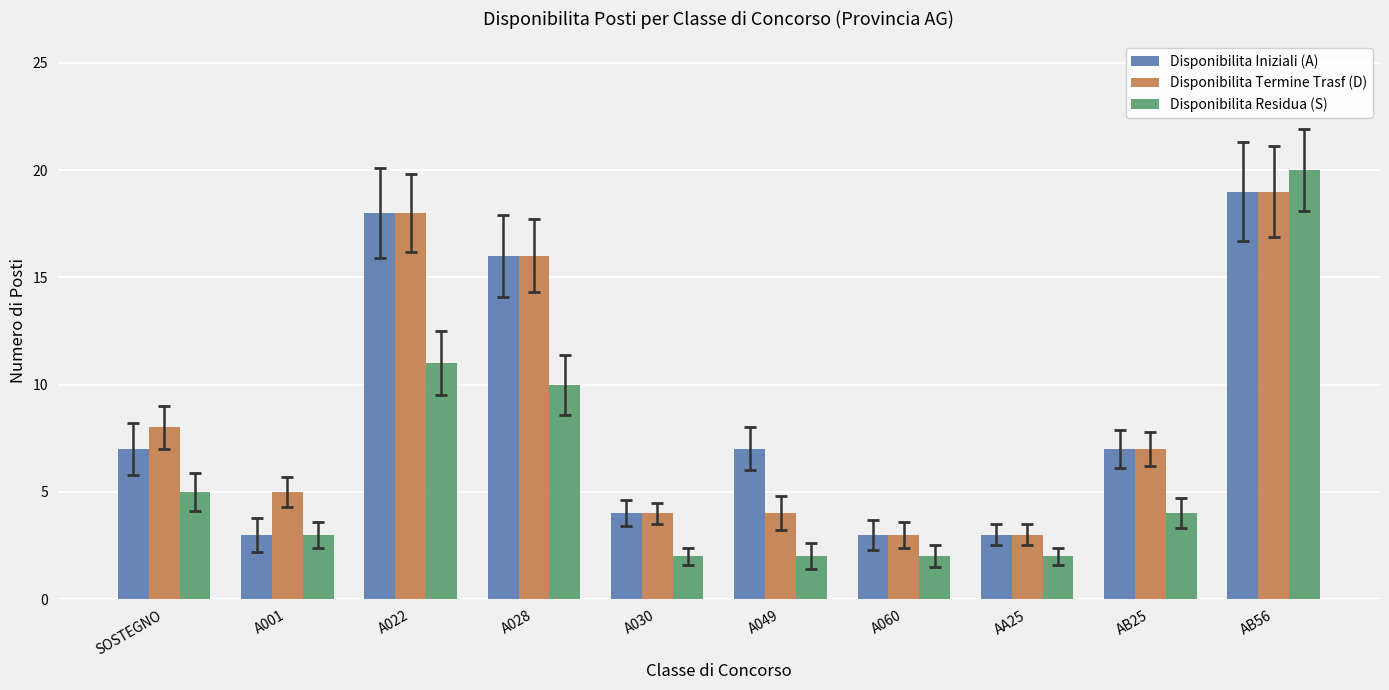

Reading left to right, extract all data points from this chart.

Disponibilita Iniziali (A): SOSTEGNO=7	A001=3	A022=18	A028=16	A030=4	A049=7	A060=3	AA25=3	AB25=7	AB56=19
Disponibilita Termine Trasf (D): SOSTEGNO=8	A001=5	A022=18	A028=16	A030=4	A049=4	A060=3	AA25=3	AB25=7	AB56=19
Disponibilita Residua (S): SOSTEGNO=5	A001=3	A022=11	A028=10	A030=2	A049=2	A060=2	AA25=2	AB25=4	AB56=20